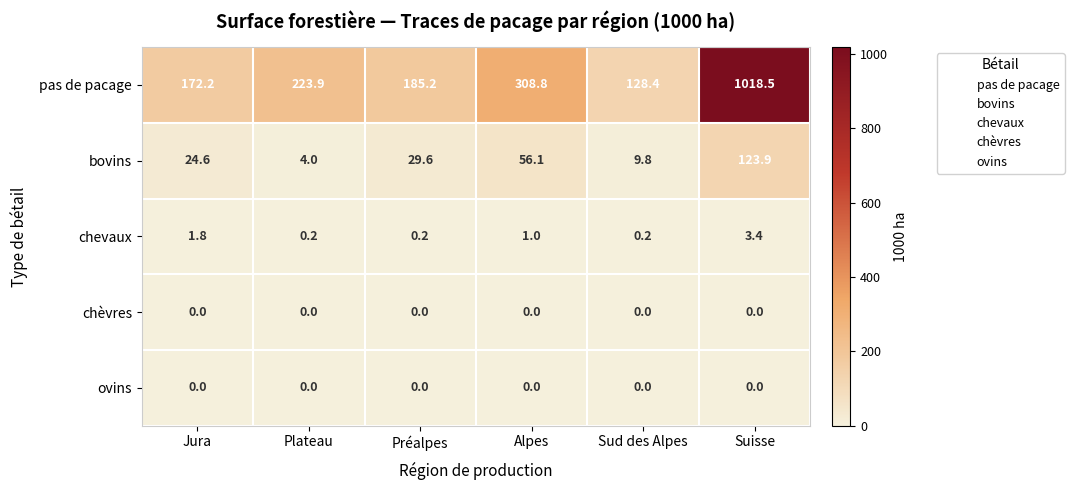

What is the difference between the pas de pacage values at Sud des Alpes and Plateau?

95.5